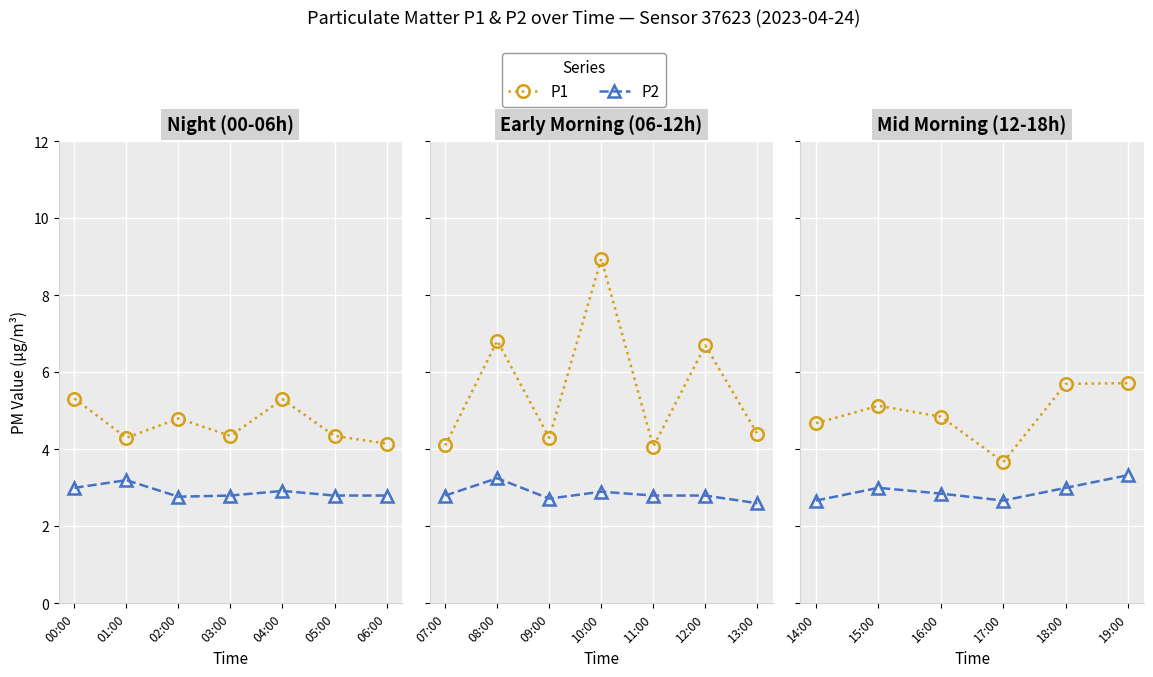

True or false: P2 and P1 cross at least once.

False